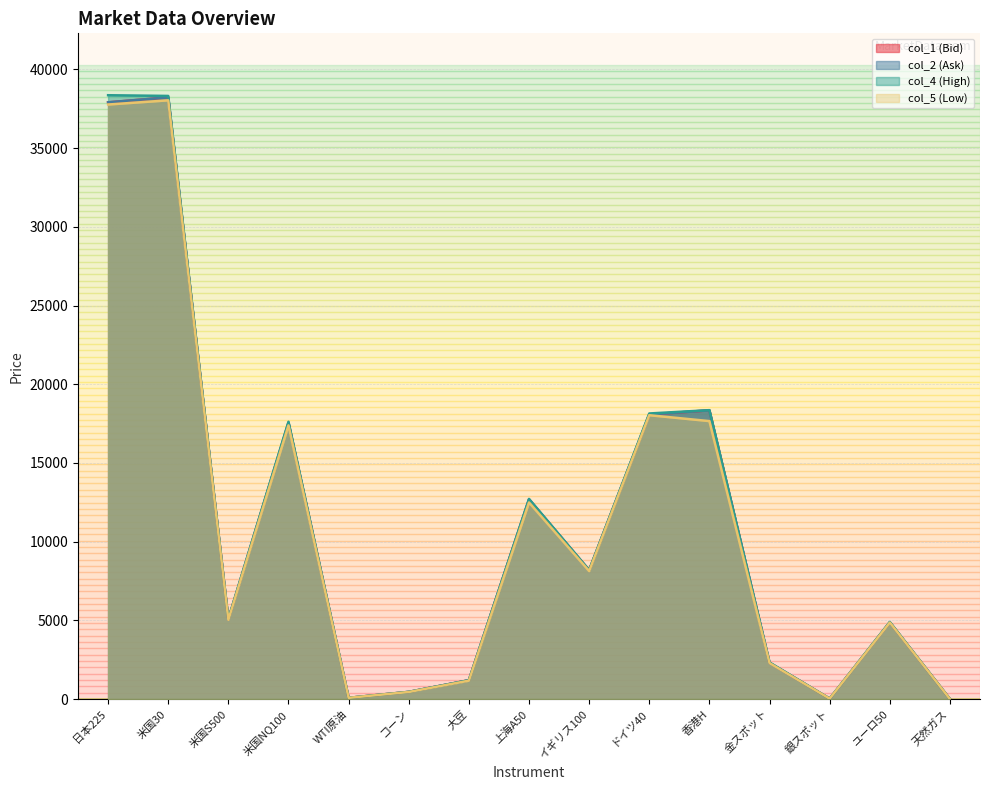

True or false: col_5 (Low) and col_4 (High) cross at least once.

False